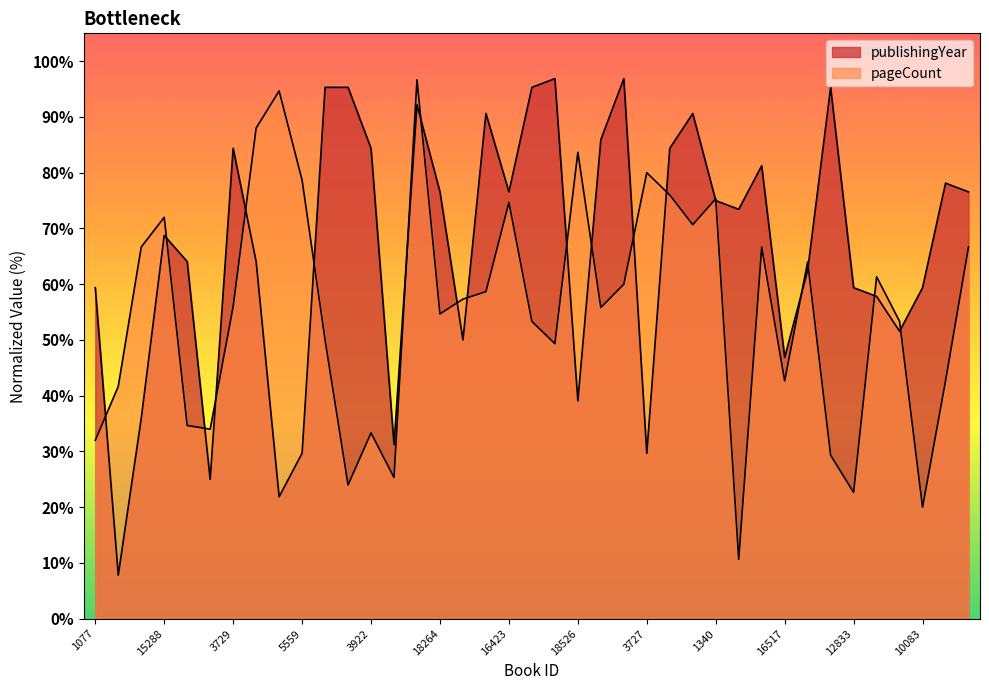

At how many categories does at least one series exceed 60?

30